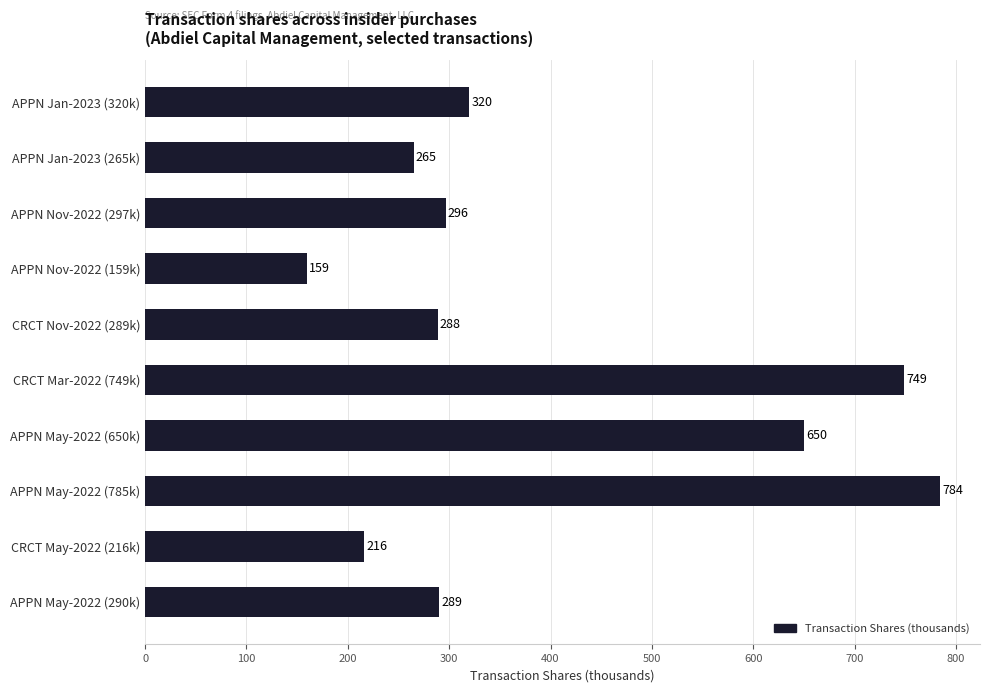

What is the average value?

402.0